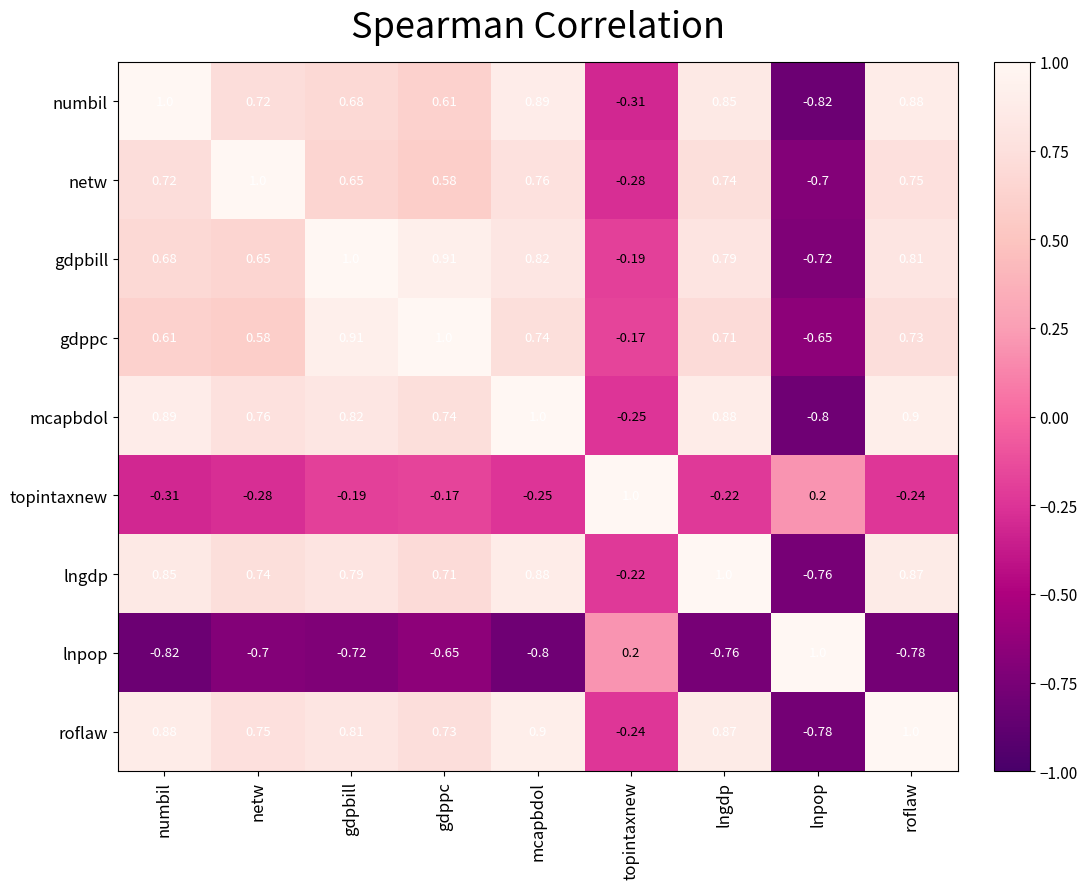

List the labels in order of roflaw value, largest first.

roflaw, mcapbdol, numbil, lngdp, gdpbill, netw, gdppc, topintaxnew, lnpop